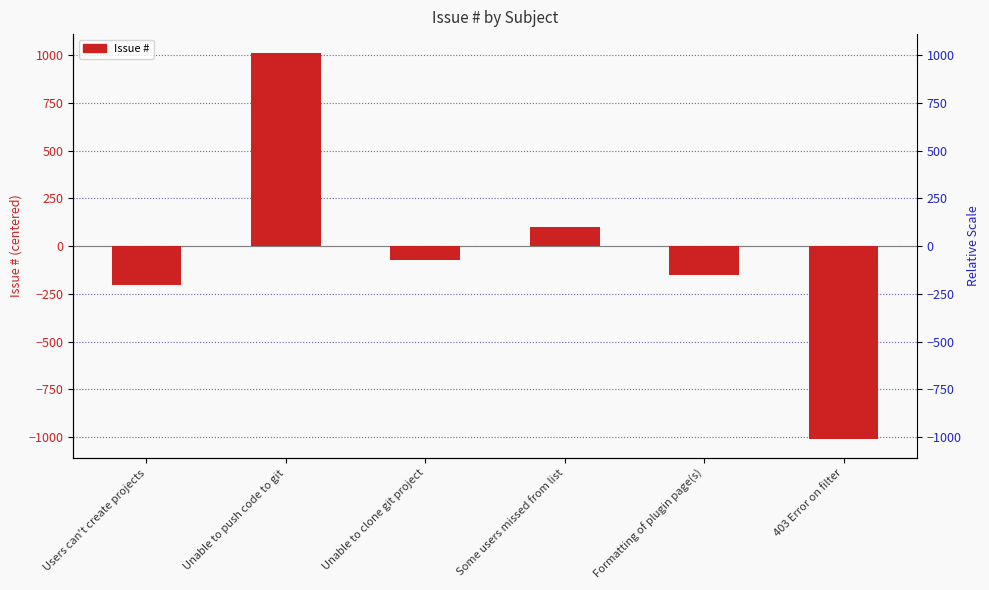

Are the bars grouped side by side (vs. stacked)?

No